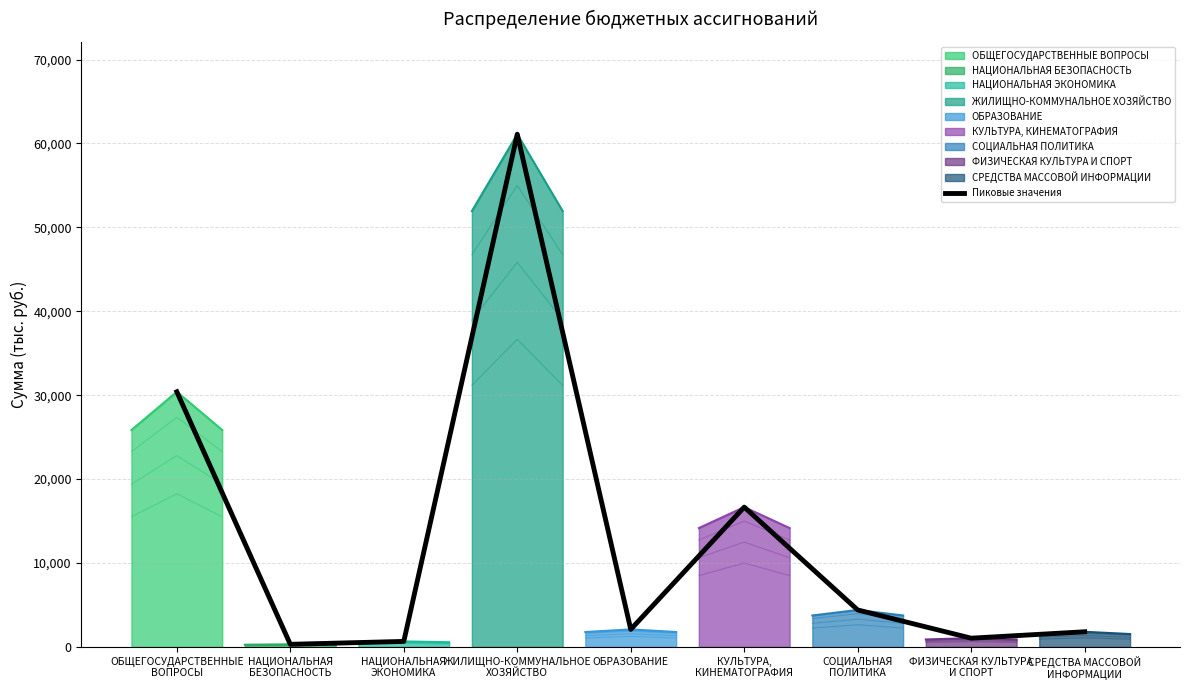

What position from the right is ОБРАЗОВАНИЕ?

5